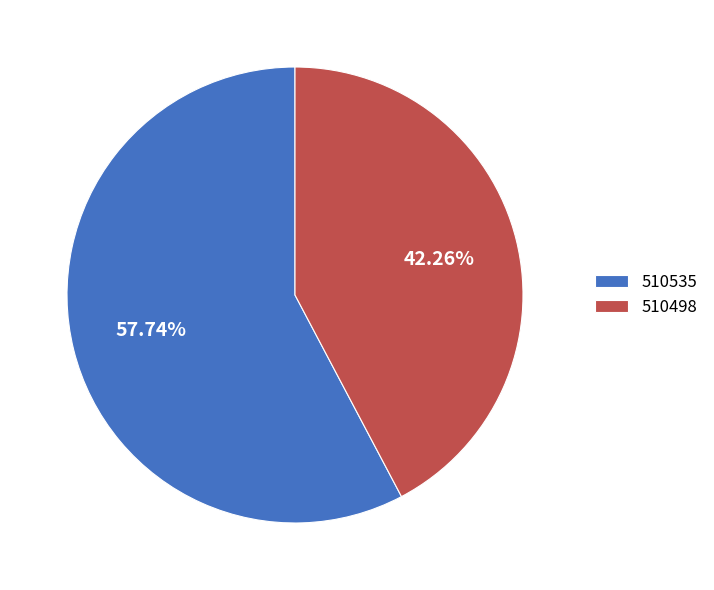

Is there a majority slice in this chart?

Yes